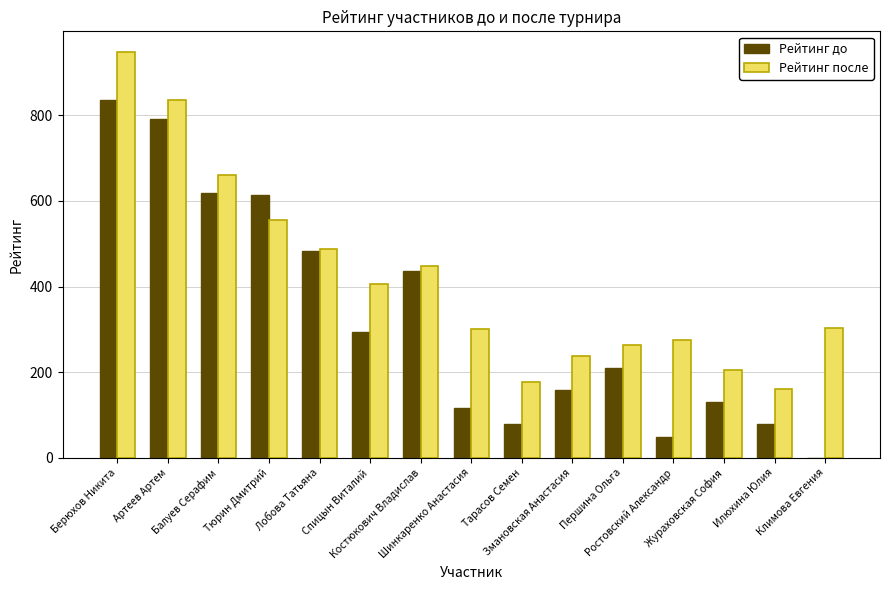

What is the sum of all Рейтинг до values?

4898